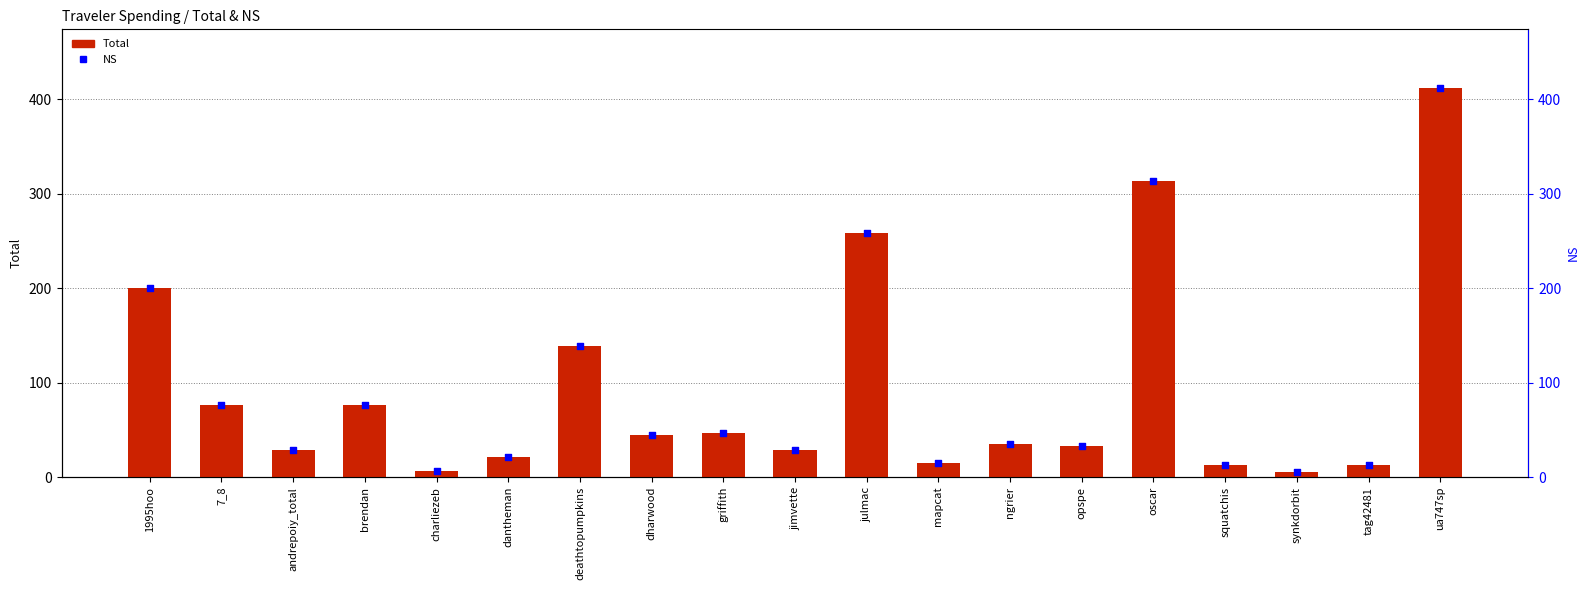

Which series contains the lowest Y value?

Total